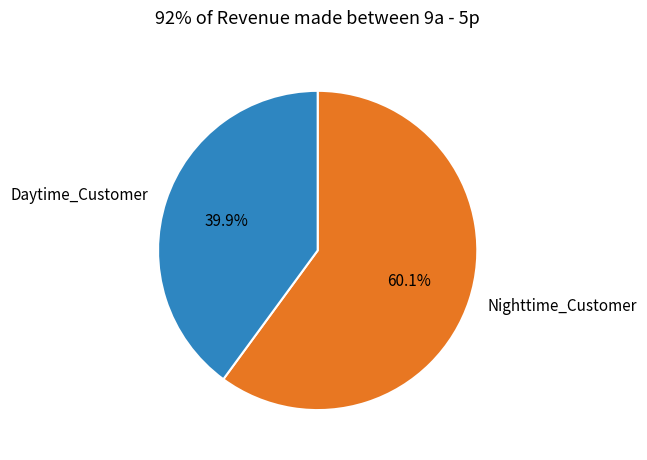

How many segments does this pie chart have?

2